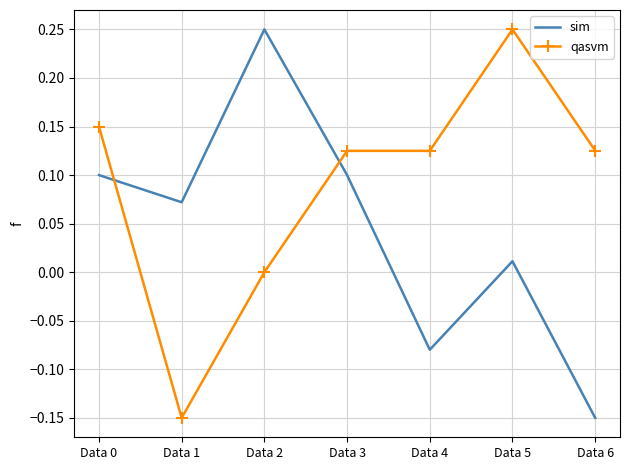

What is the difference between the qasvm values at Data 3 and Data 1?

0.3